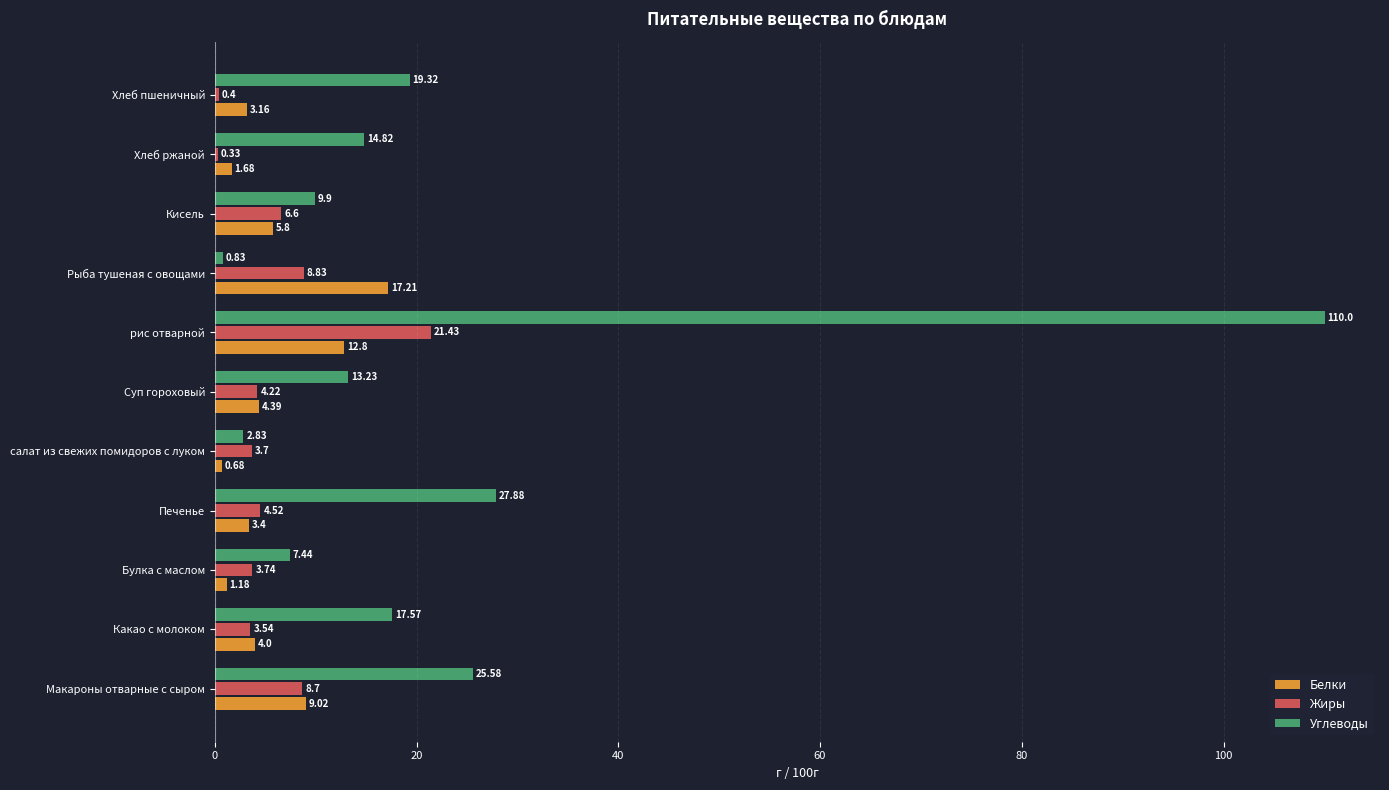

What is the total value across all series at Какао с молоком?

25.1